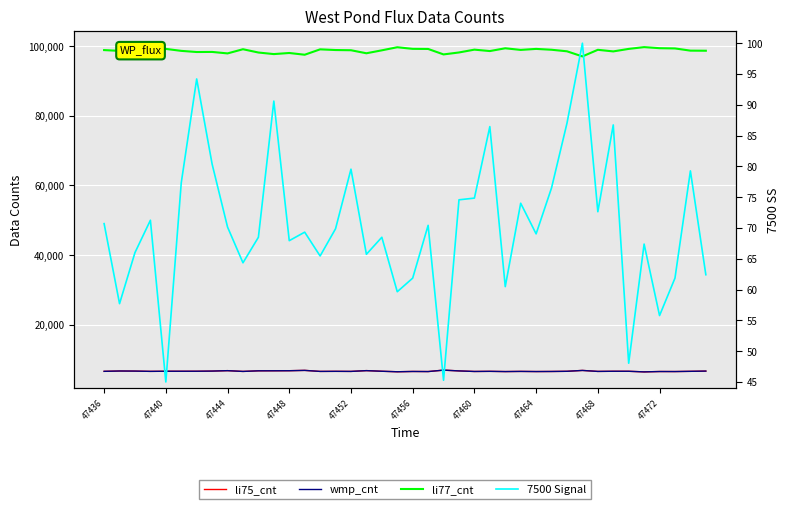

What is the sum of all wmp_cnt values?

265478.0